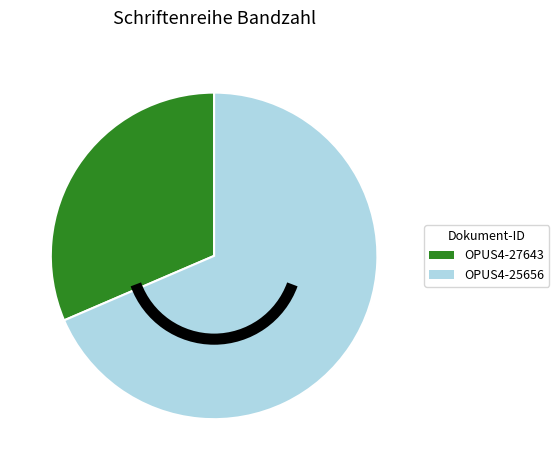

True or false: OPUS4-25656 accounts for 62% of the total.

False